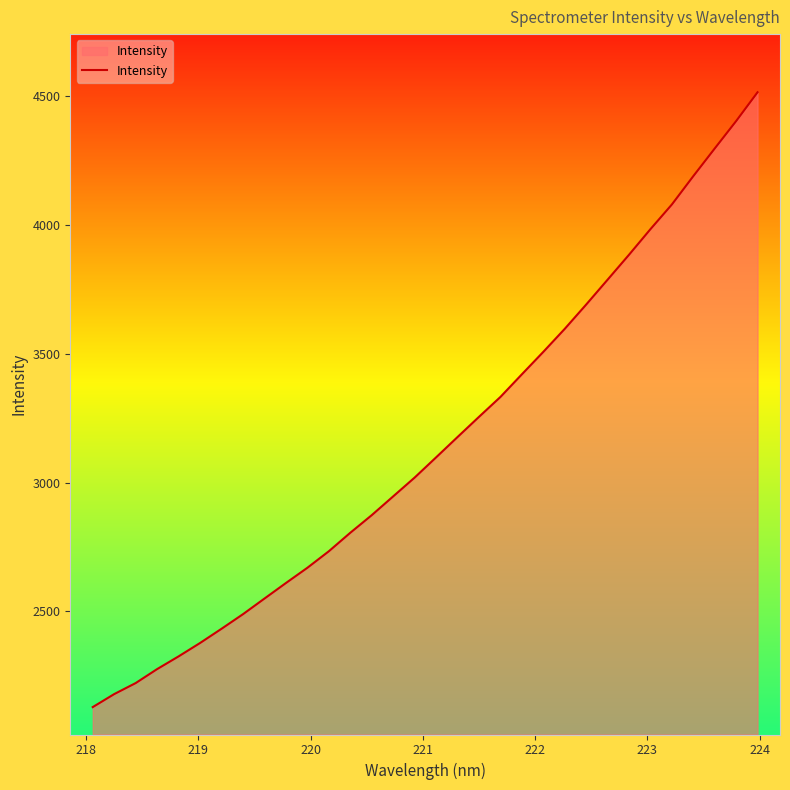

What is the minimum value shown in the chart?

2128.6